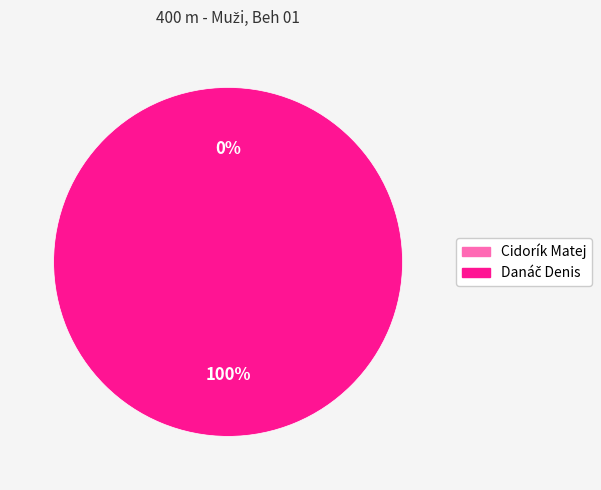

The Danáč Denis slice represents 100% of the pie. True or false?

True